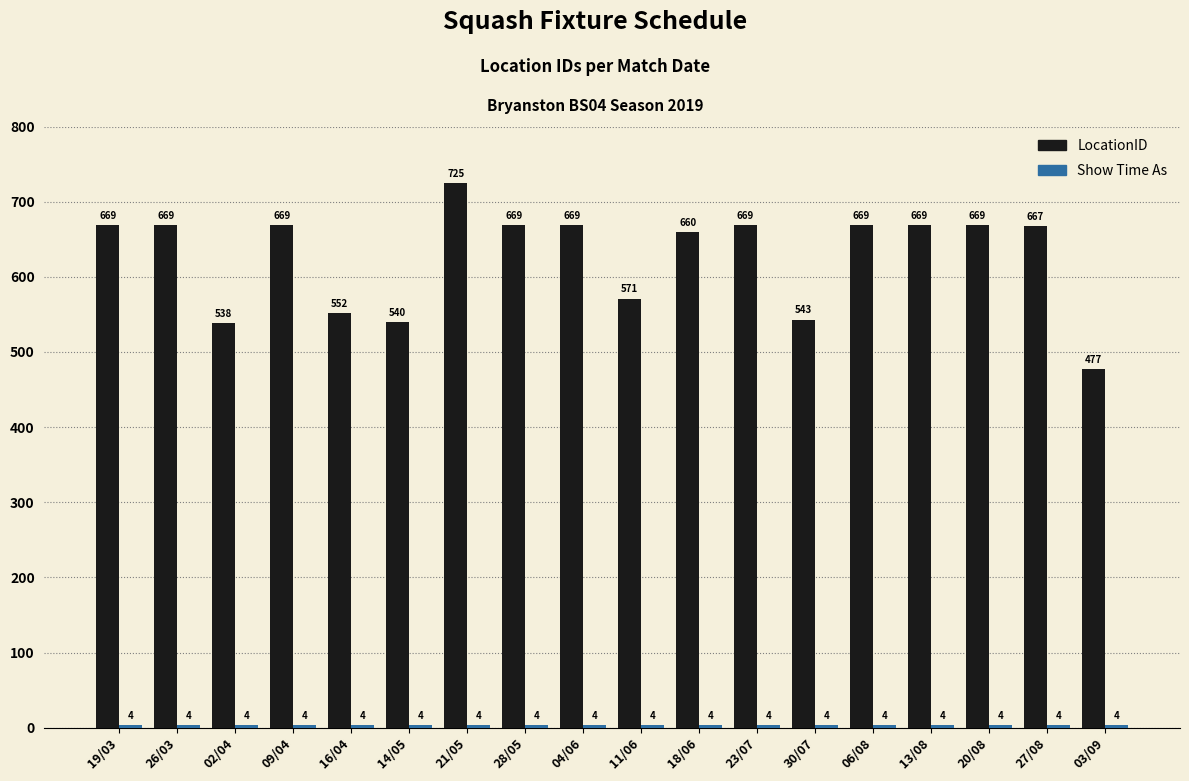

What value does the LocationID series have at 06/08, to the nearest 10?

670